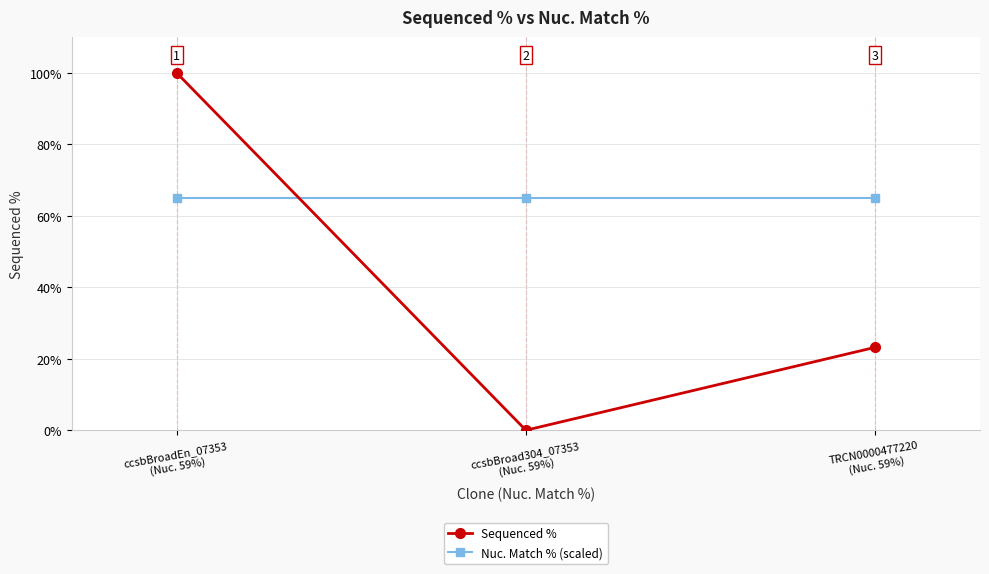

What is the value of the Sequenced % point at the 1st from the left?

100.0